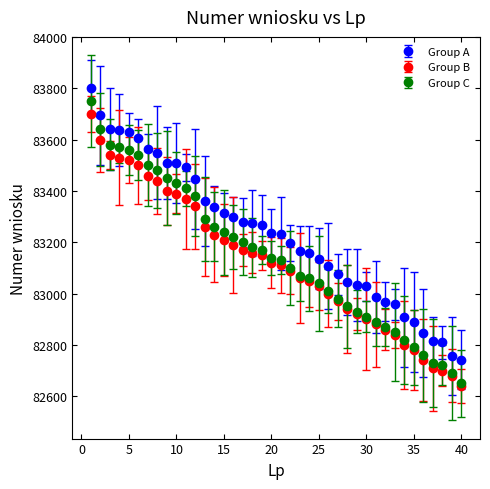

What are all the series names shown in the legend?

Group A, Group B, Group C